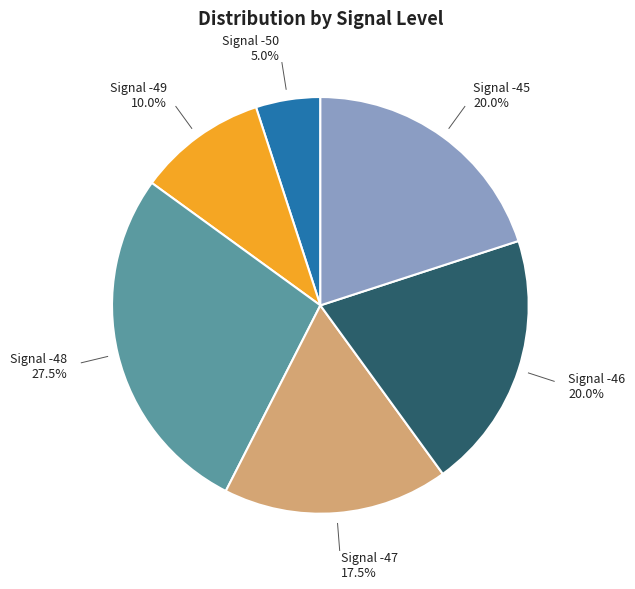

Is there a majority slice in this chart?

No